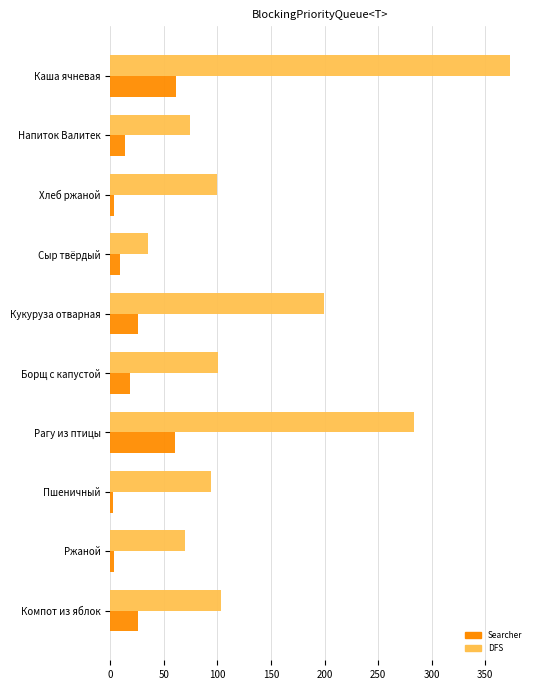

What is the approximate value of DFS at Напиток Валитек?

74.0